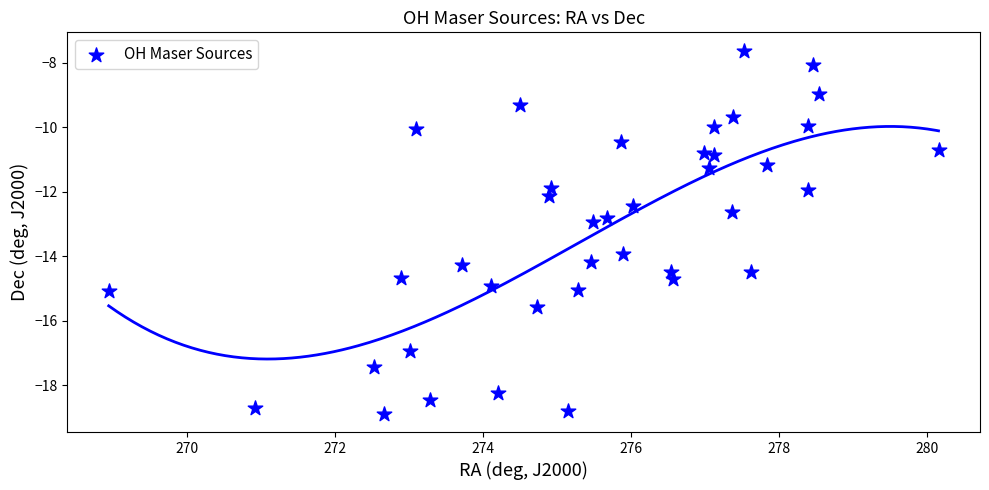

What is the range of X values (max minus min)?

11.2